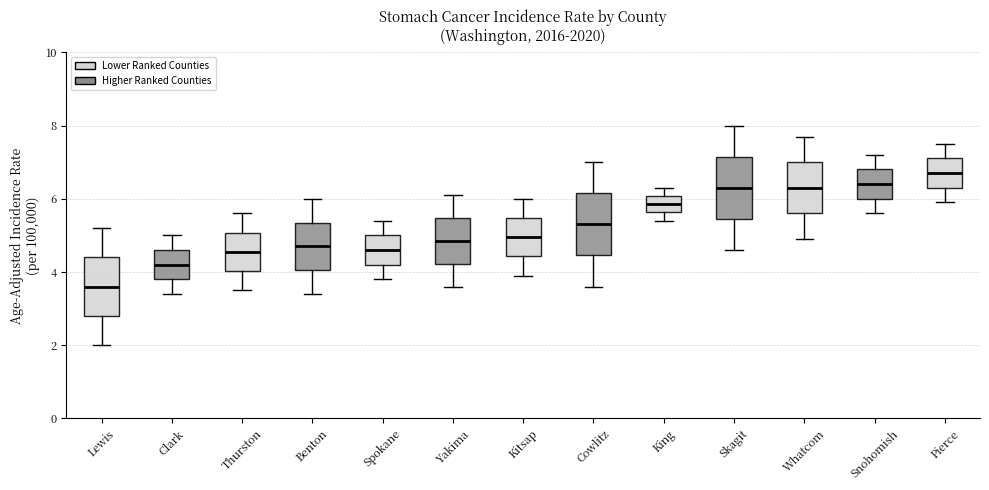

Which box has the highest median line?

Pierce